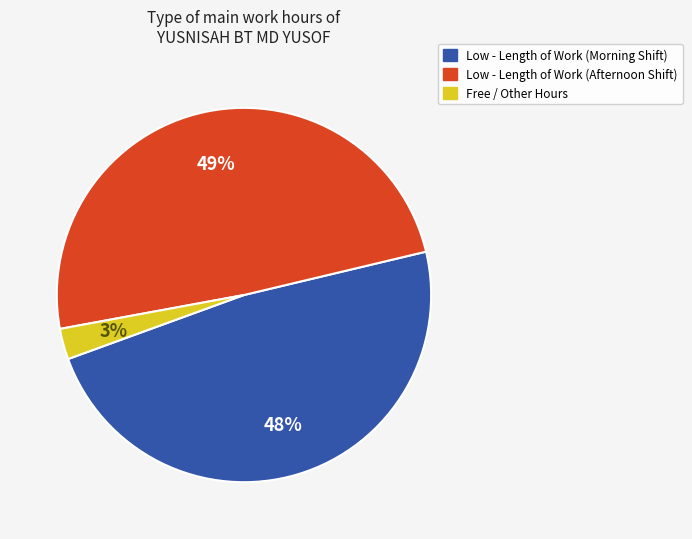

To the nearest percent, what is the average slice percentage?

33%